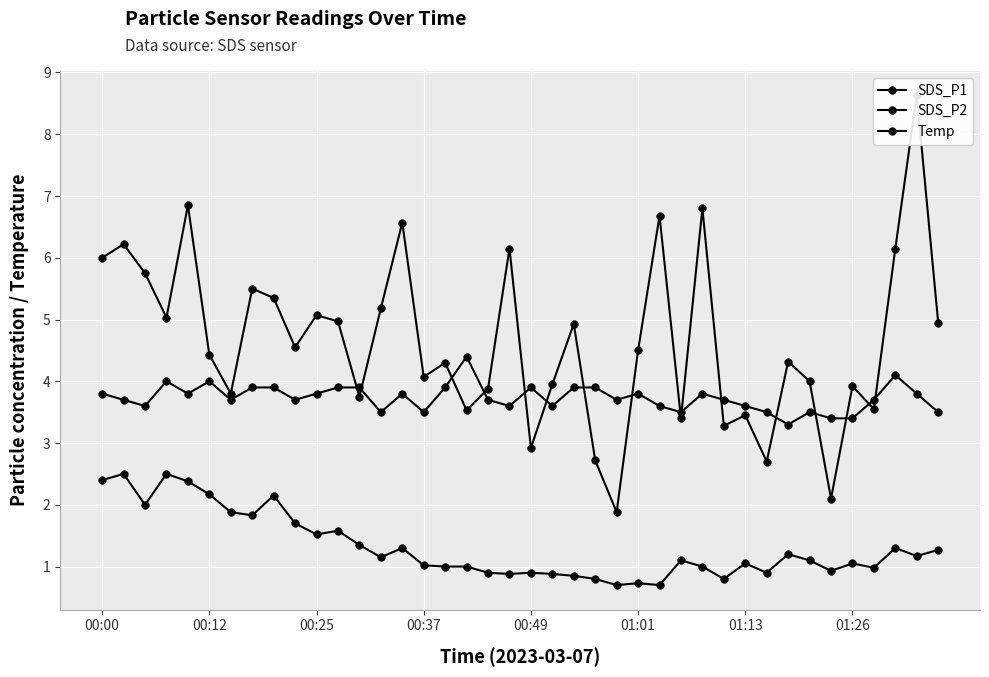

Is the value of Temp at 29 greater than the value of SDS_P1 at 00:49?

No